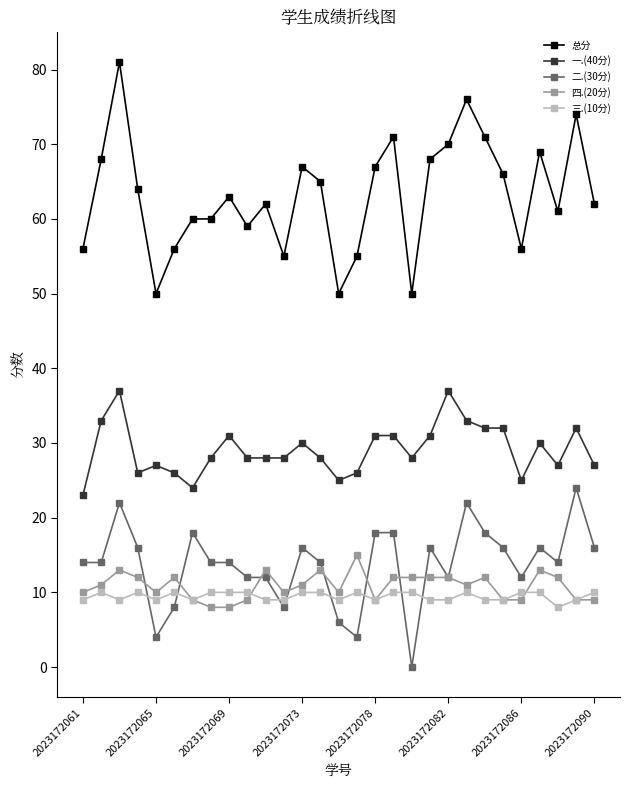

In 三.(10分), how many points are lower than both neighbors (excluding endpoints)?

6